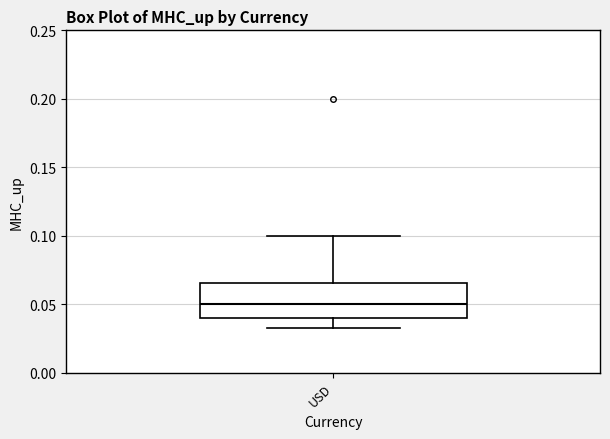

Where is the upper edge of the box for USD on the y-axis? The values are not printed on the chart, so give them approximately, as read against the axis.

0.065